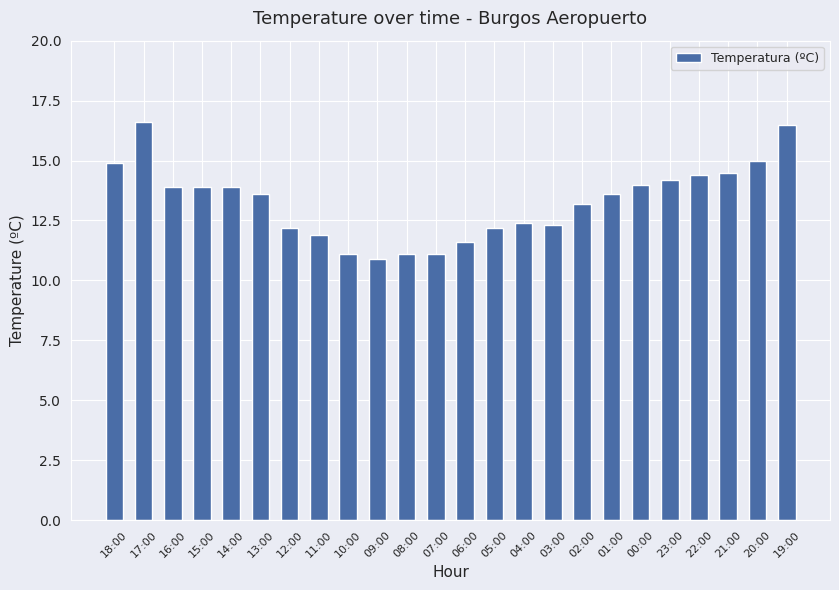

Count the number of data series in this chart.

1